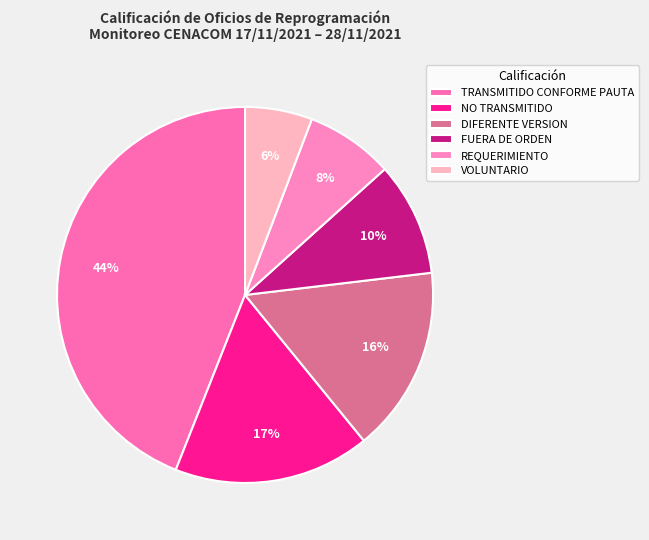

True or false: REQUERIMIENTO accounts for 13% of the total.

False